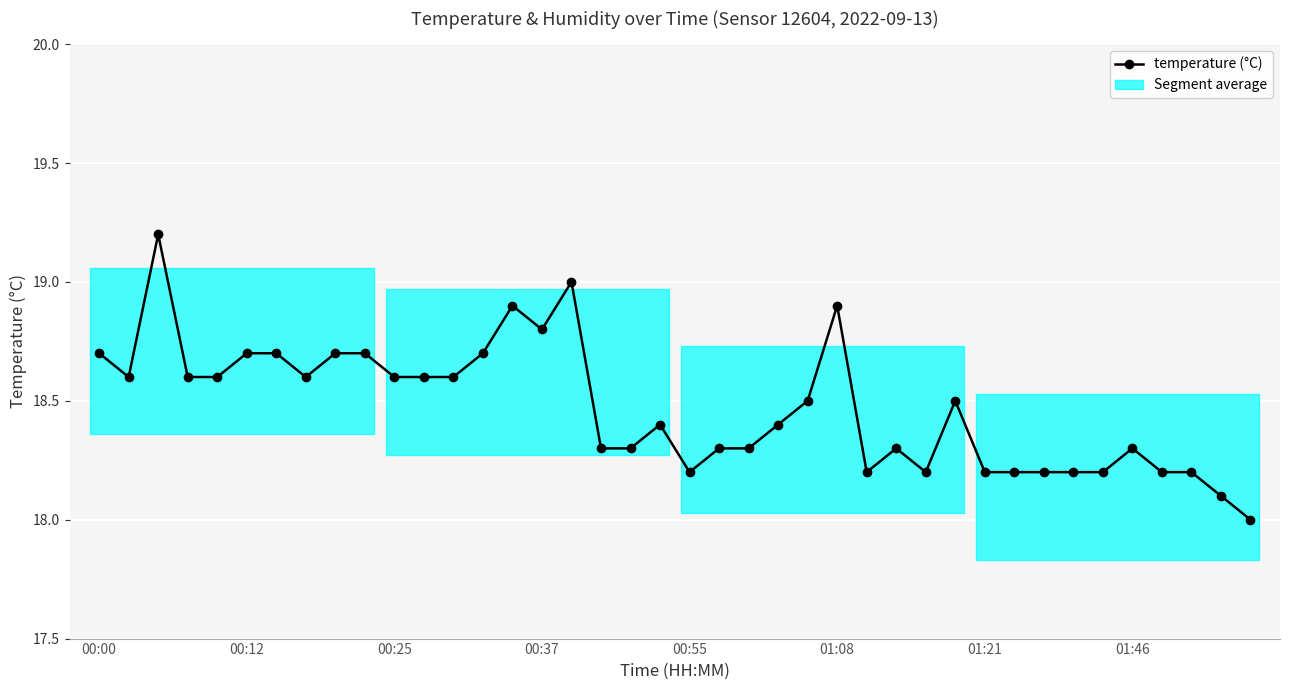

What is the value of the 39th point from the left?

18.1